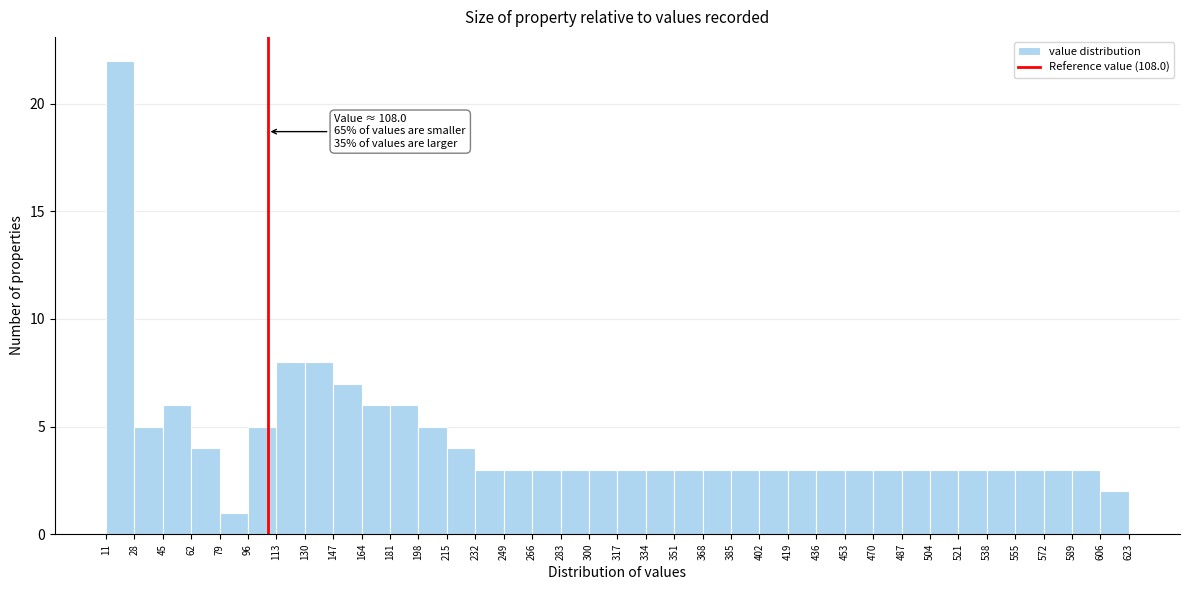

Over which range of the x-axis is the bar tallest?

11 to 28